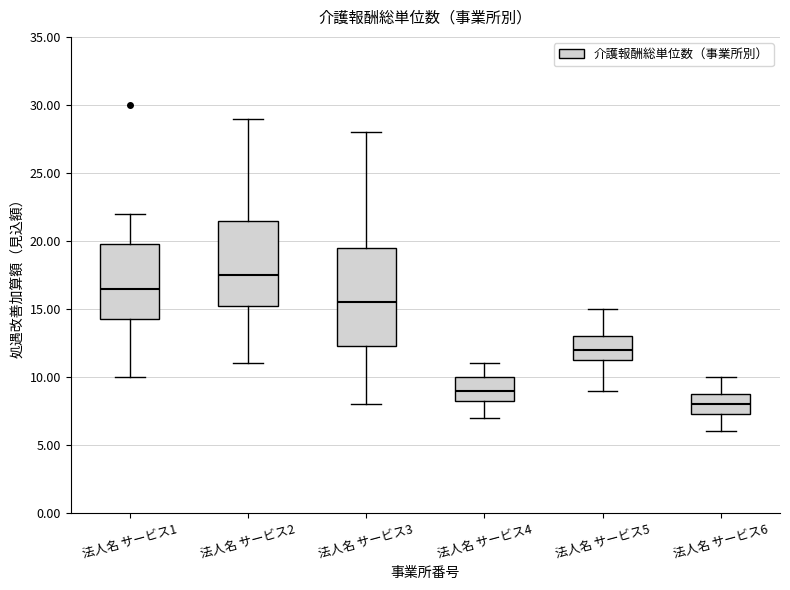

Which box is the tallest, from its lower edge to its upper edge?

法人名 サービス3